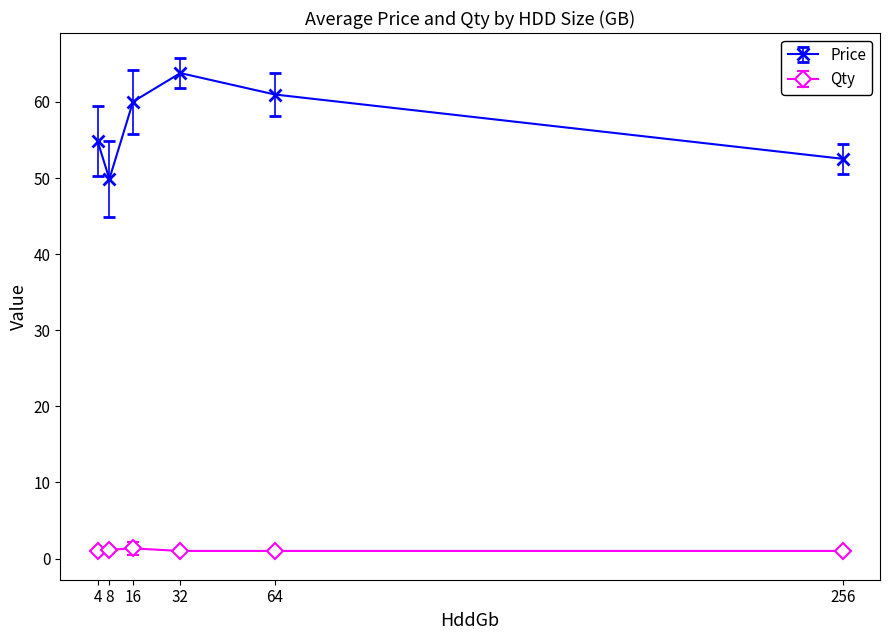

What is the sum of all Price values?

342.1